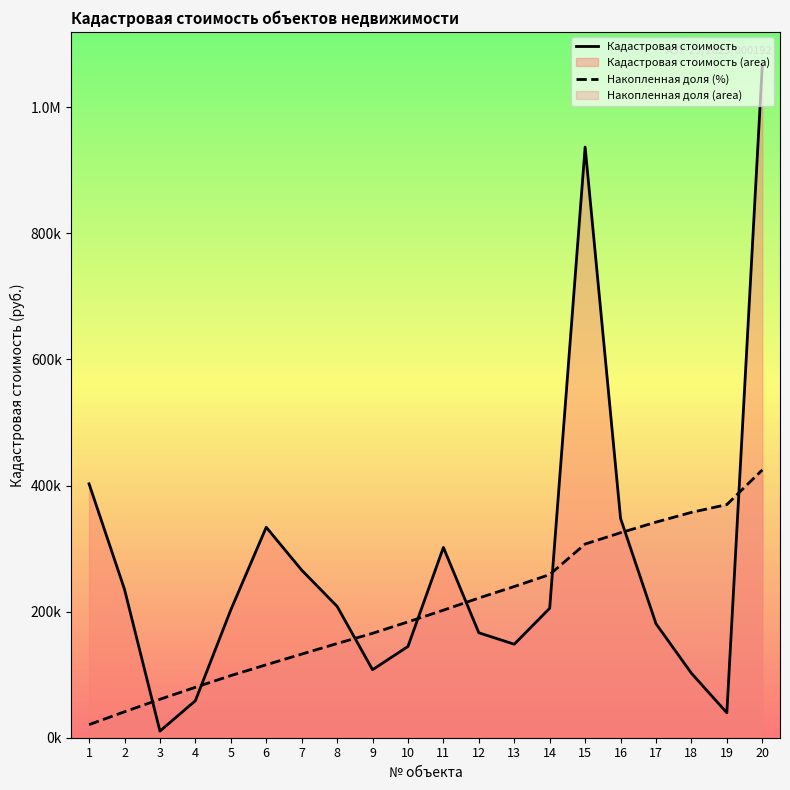

The Накопленная доля (%) series shows 369827.3 at 19. True or false?

True